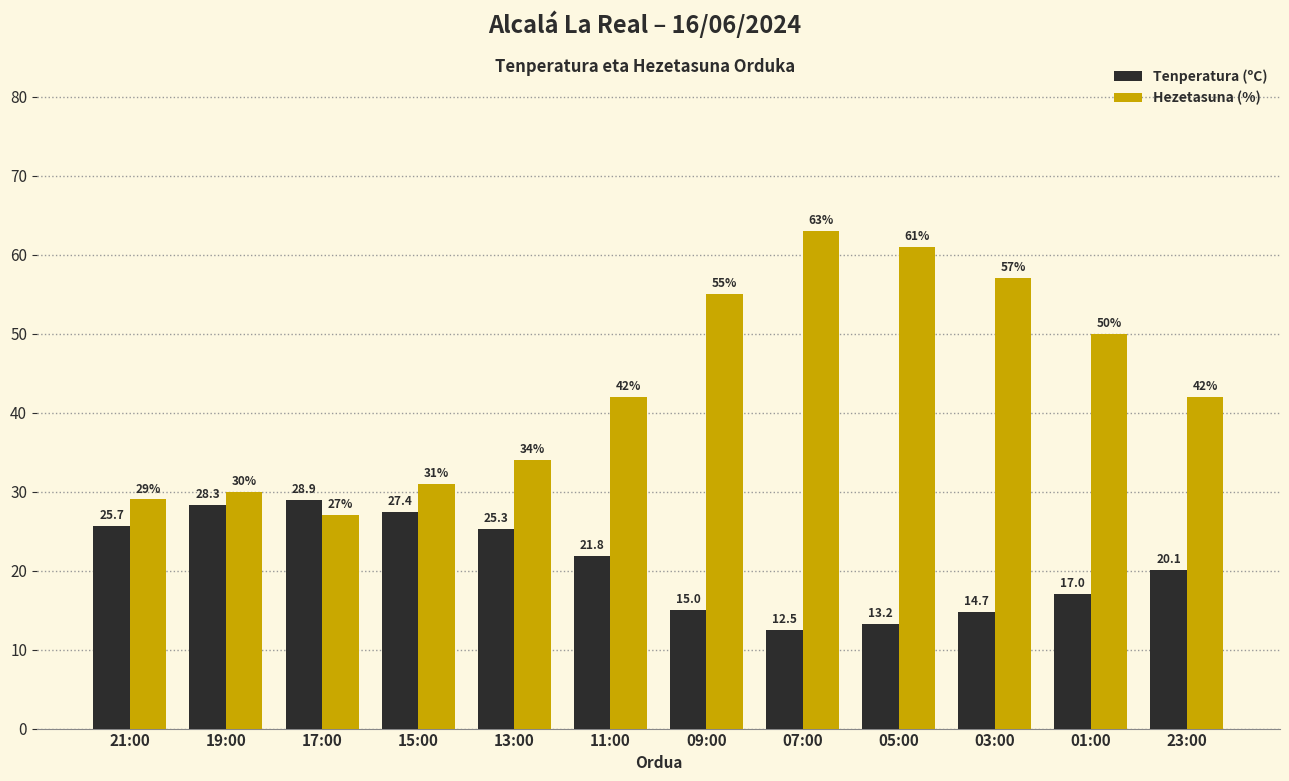

Is the value of Tenperatura (ºC) at 19:00 greater than the value of Hezetasuna (%) at 21:00?

No